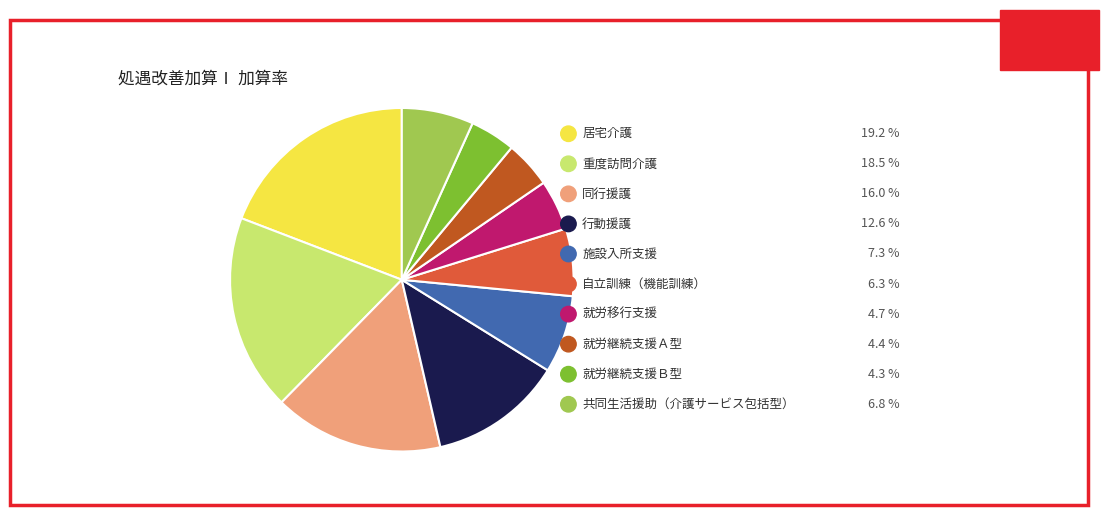

Which category has the biggest portion of the pie?

居宅介護